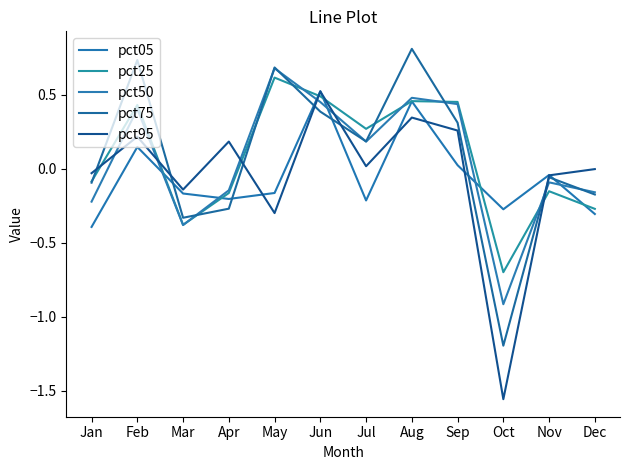

What is the value of the pct75 point at the 8th from the left?

0.8